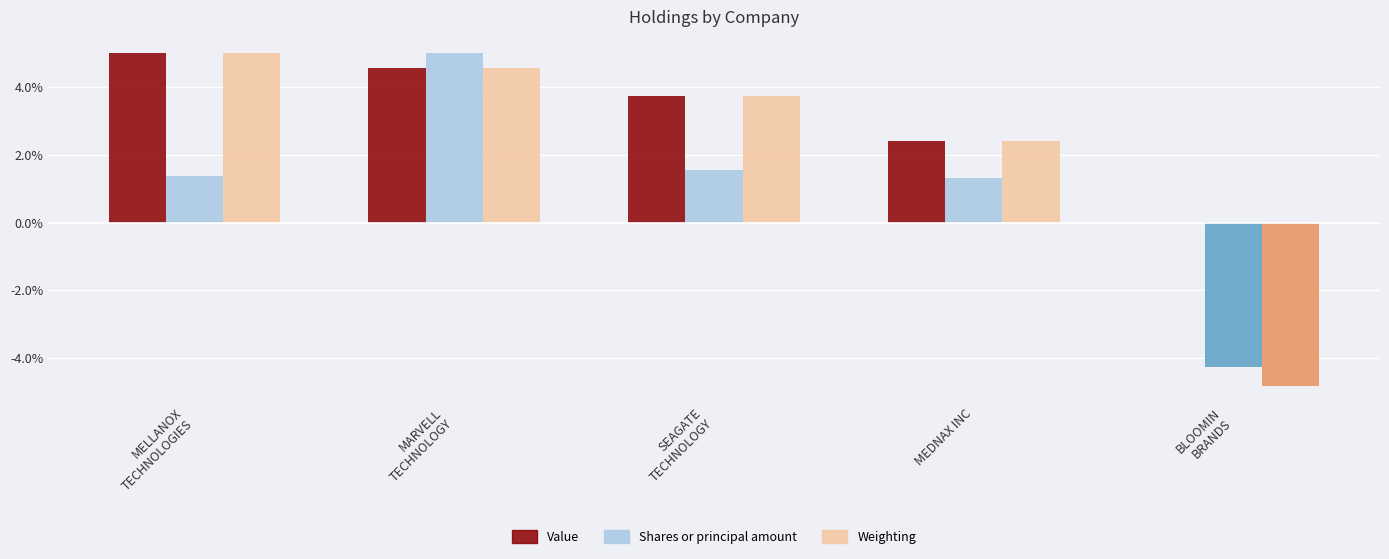

True or false: Weighting has a value of 6.7 at MARVELL
TECHNOLOGY.

False